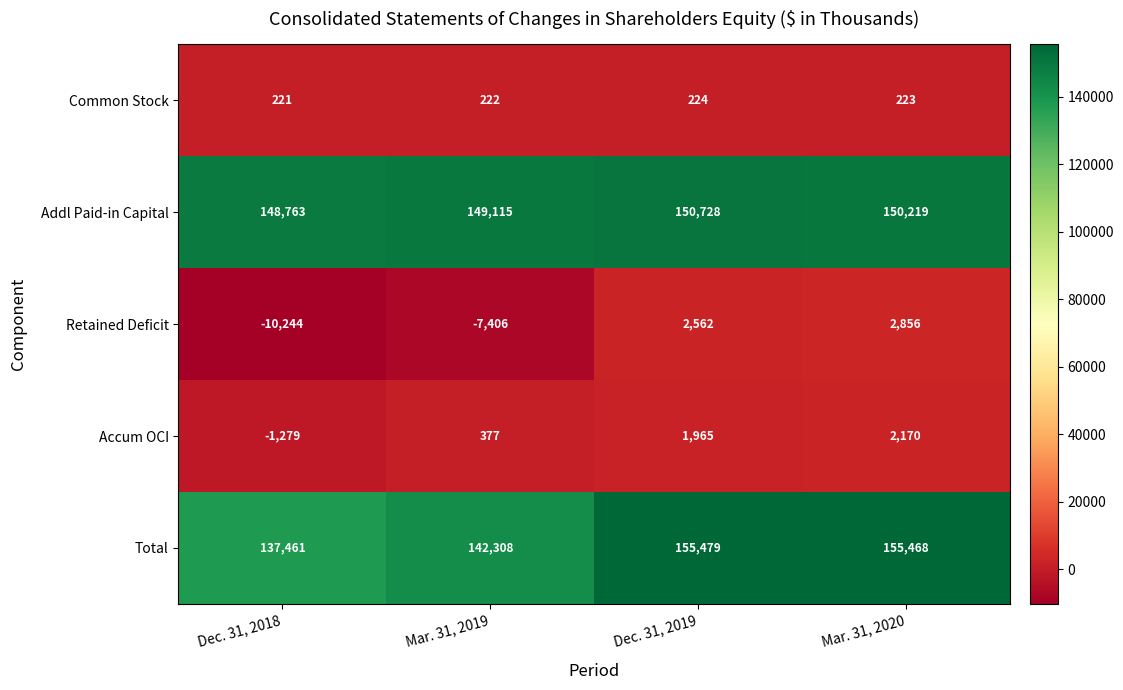

True or false: Retained Deficit has a value of 912 at Dec. 31, 2019.

False